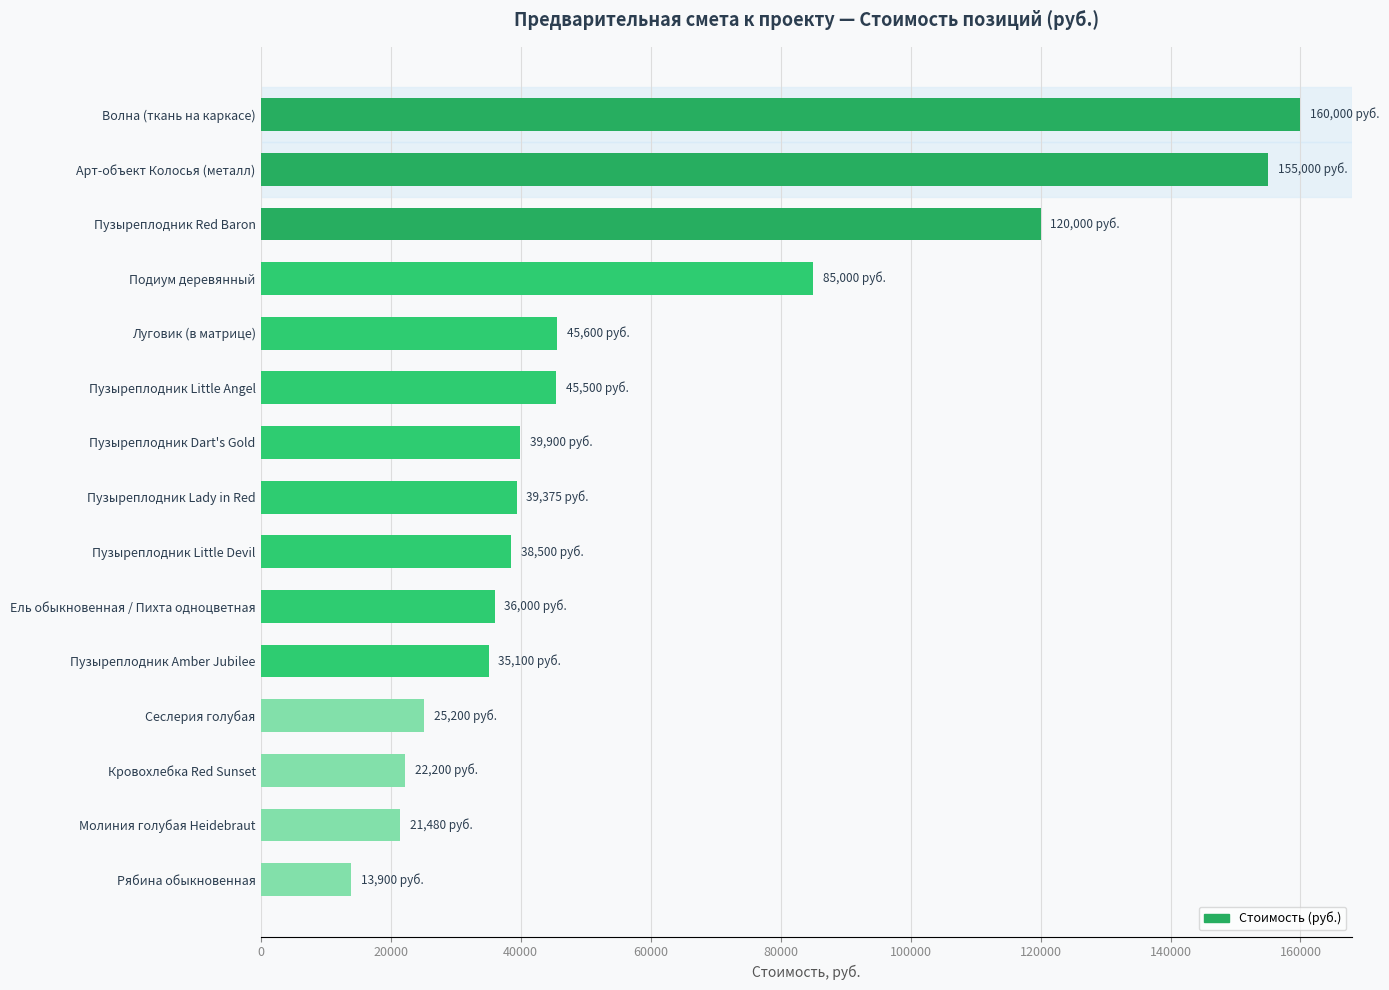

Is it true that the value at Пузыреплодник Dart's Gold is 63382?

False